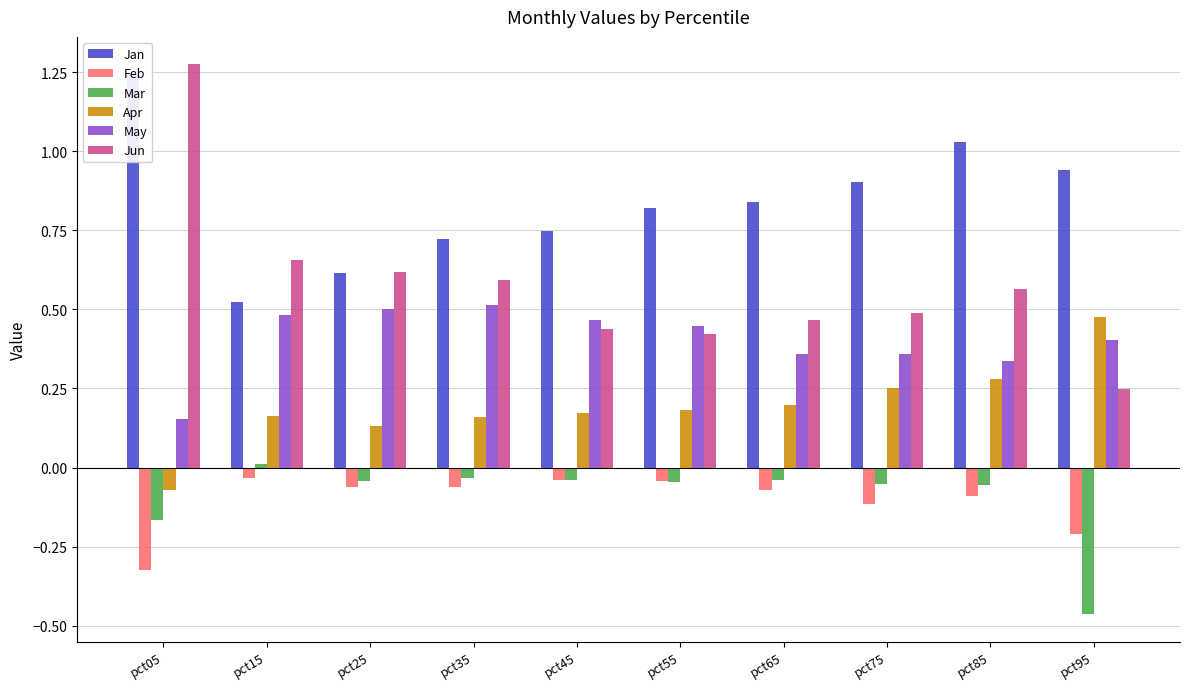

Reading right to left, extract all data points from this chart.

Jan: 0.9	1.0	0.9	0.8	0.8	0.7	0.7	0.6	0.5	1.2
Feb: -0.2	-0.1	-0.1	-0.1	-0.0	-0.0	-0.1	-0.1	-0.0	-0.3
Mar: -0.5	-0.1	-0.1	-0.0	-0.0	-0.0	-0.0	-0.0	0.0	-0.2
Apr: 0.5	0.3	0.3	0.2	0.2	0.2	0.2	0.1	0.2	-0.1
May: 0.4	0.3	0.4	0.4	0.4	0.5	0.5	0.5	0.5	0.2
Jun: 0.2	0.6	0.5	0.5	0.4	0.4	0.6	0.6	0.7	1.3